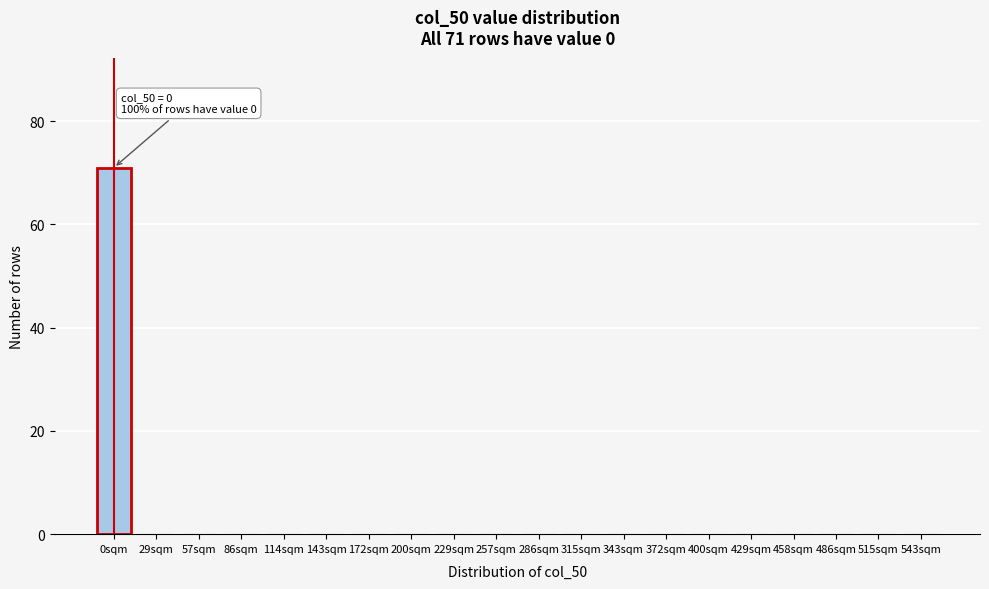

Reading left to right, list all the values displayed in this chart.

0sqm=71	29sqm=0	57sqm=0	86sqm=0	114sqm=0	143sqm=0	172sqm=0	200sqm=0	229sqm=0	257sqm=0	286sqm=0	315sqm=0	343sqm=0	372sqm=0	400sqm=0	429sqm=0	458sqm=0	486sqm=0	515sqm=0	543sqm=0